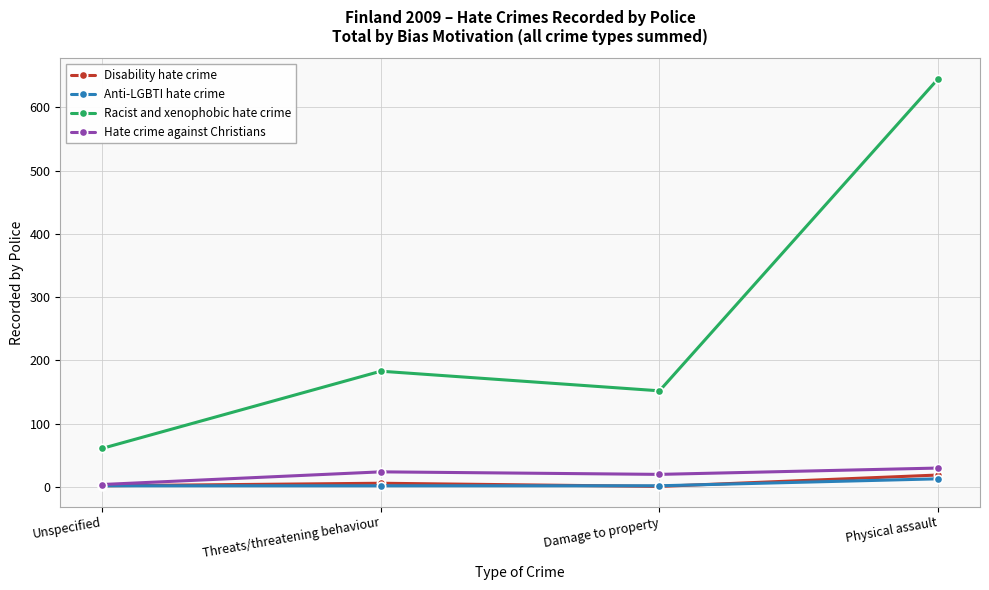

True or false: Anti-LGBTI hate crime and Racist and xenophobic hate crime cross at least once.

False